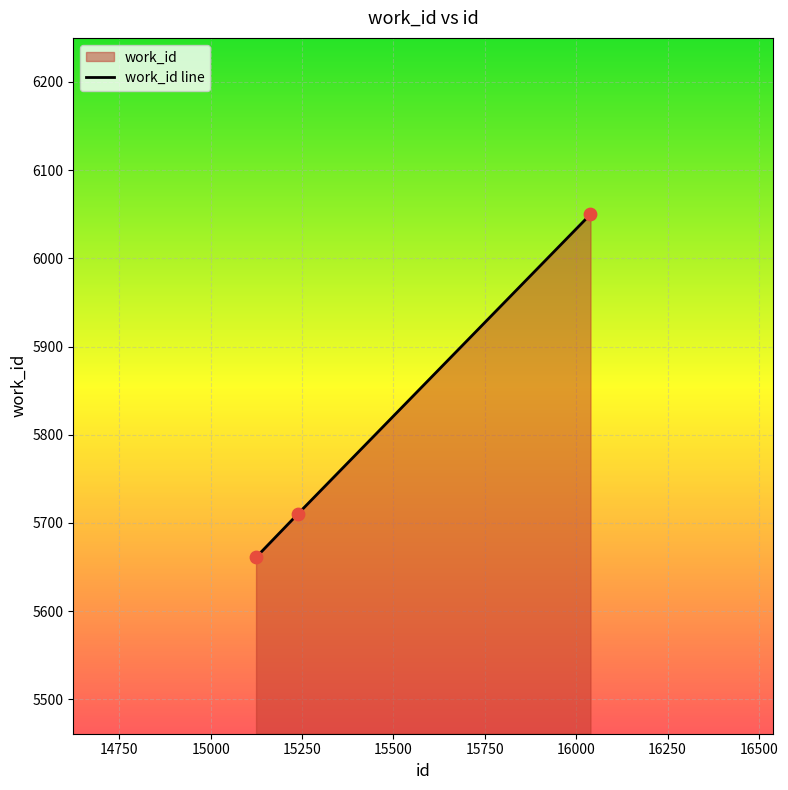

What is the change in value from 15124 to 16039?

+389